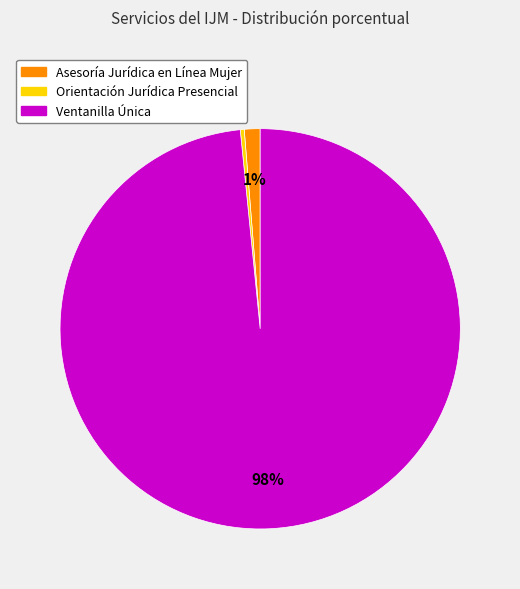

How many slices are in this pie chart?

3